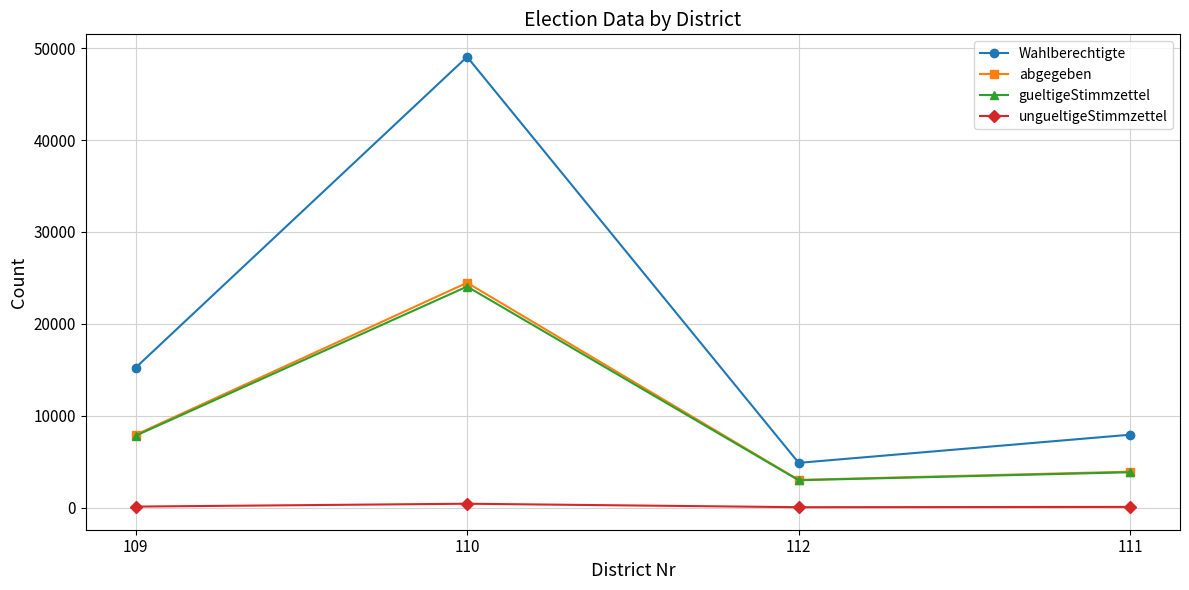

What is the difference between the abgegeben values at 109 and 111?

4007